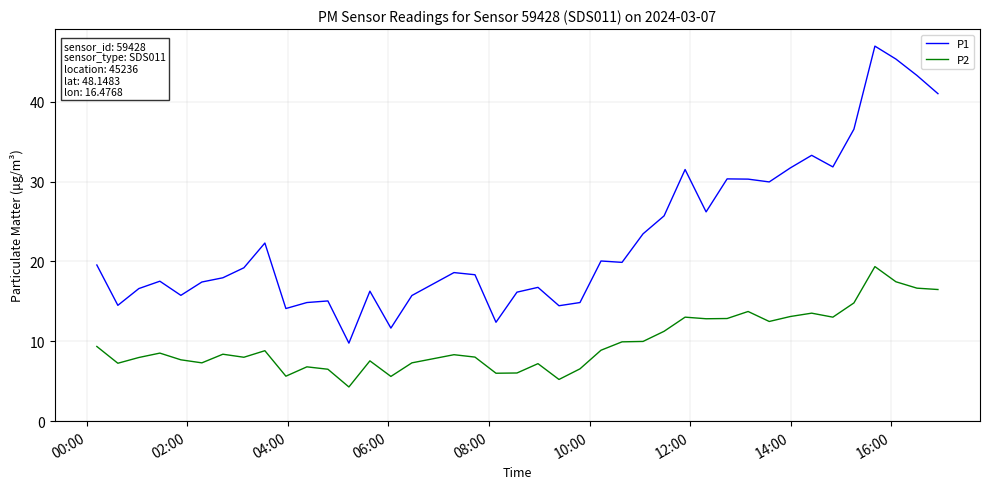

What is the lowest value of the P1 series?

9.8